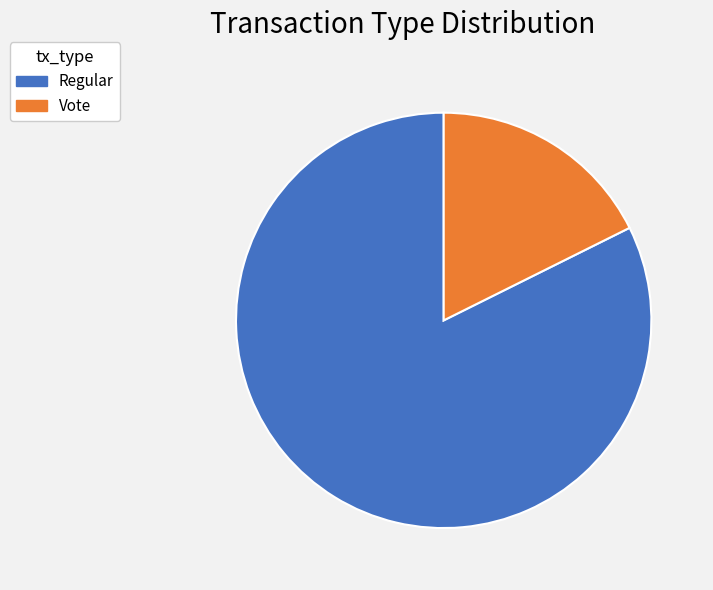

Is there any slice that represents more than half of the pie?

Yes